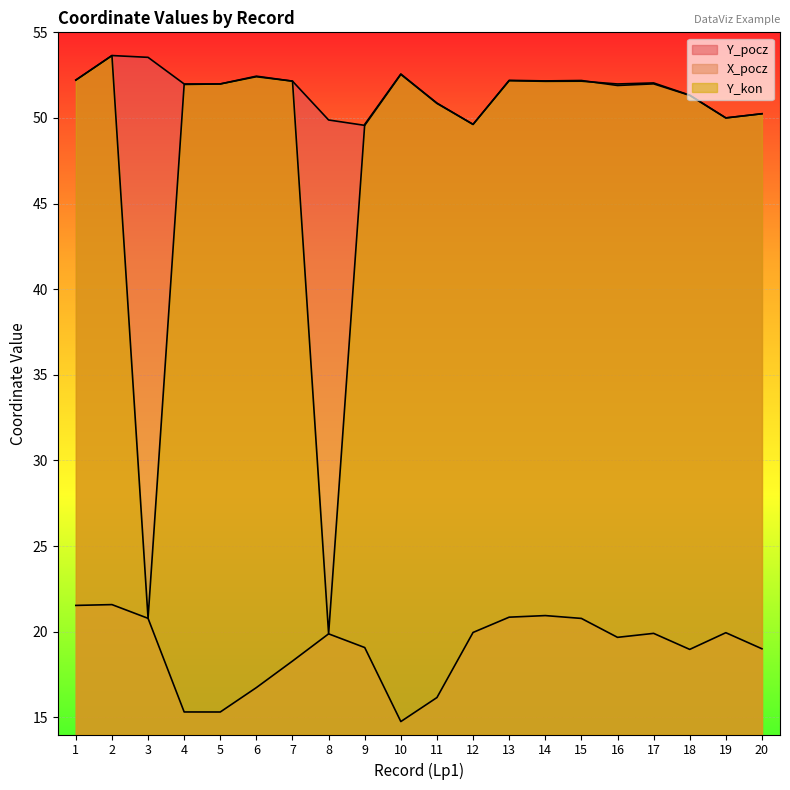

Rank the series at 16 from lowest to highest value.

X_pocz, Y_pocz, Y_kon